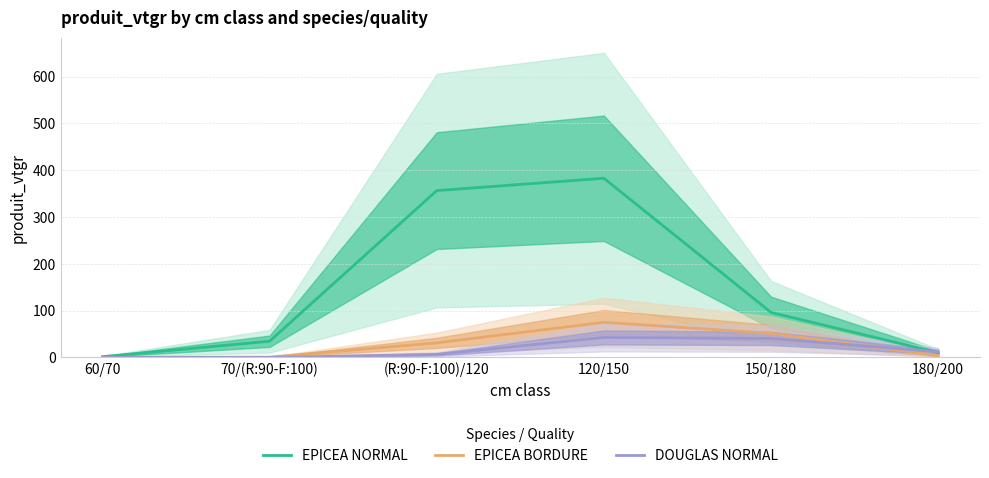

Rank the categories by DOUGLAS NORMAL value from lowest to highest.

60/70, 70/(R:90-F:100), (R:90-F:100)/120, 180/200, 150/180, 120/150